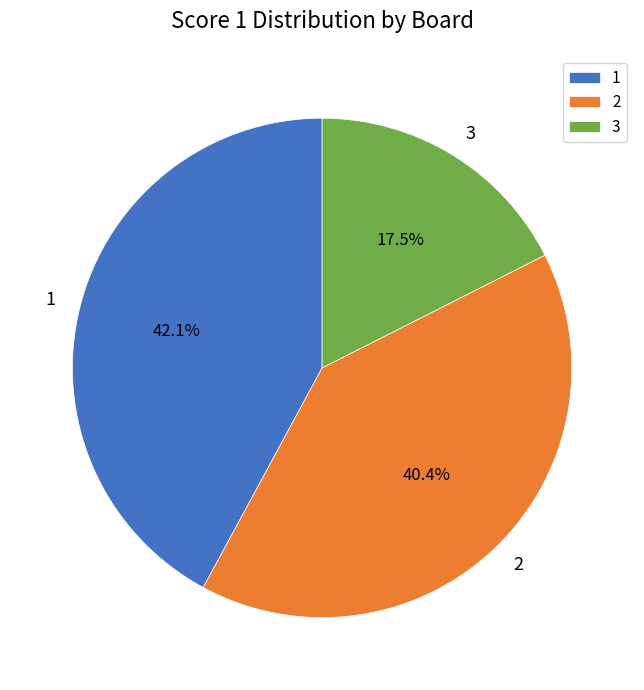

To the nearest percent, what is the combined percentage of 1 and 2?

82%